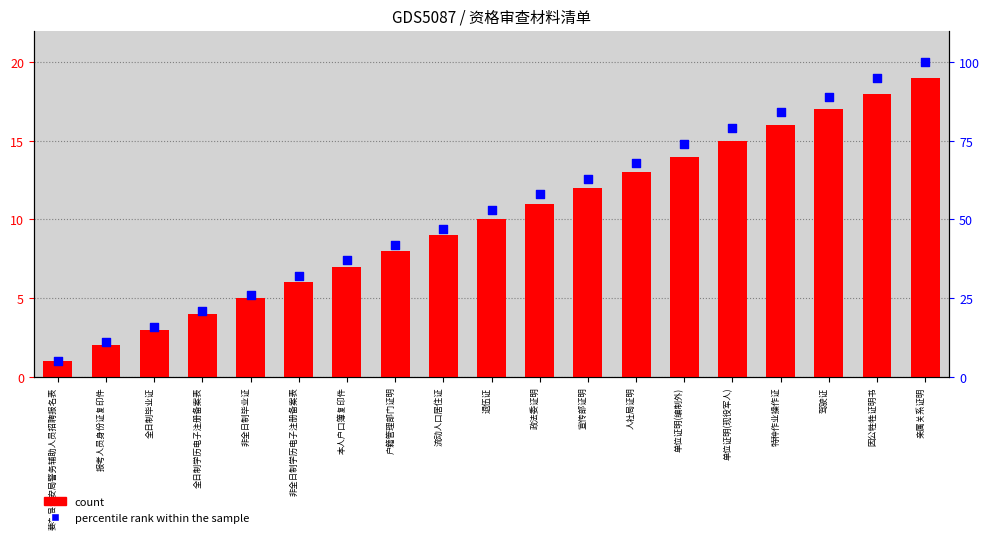

Which series has the widest spread of Y values?

percentile rank within the sample